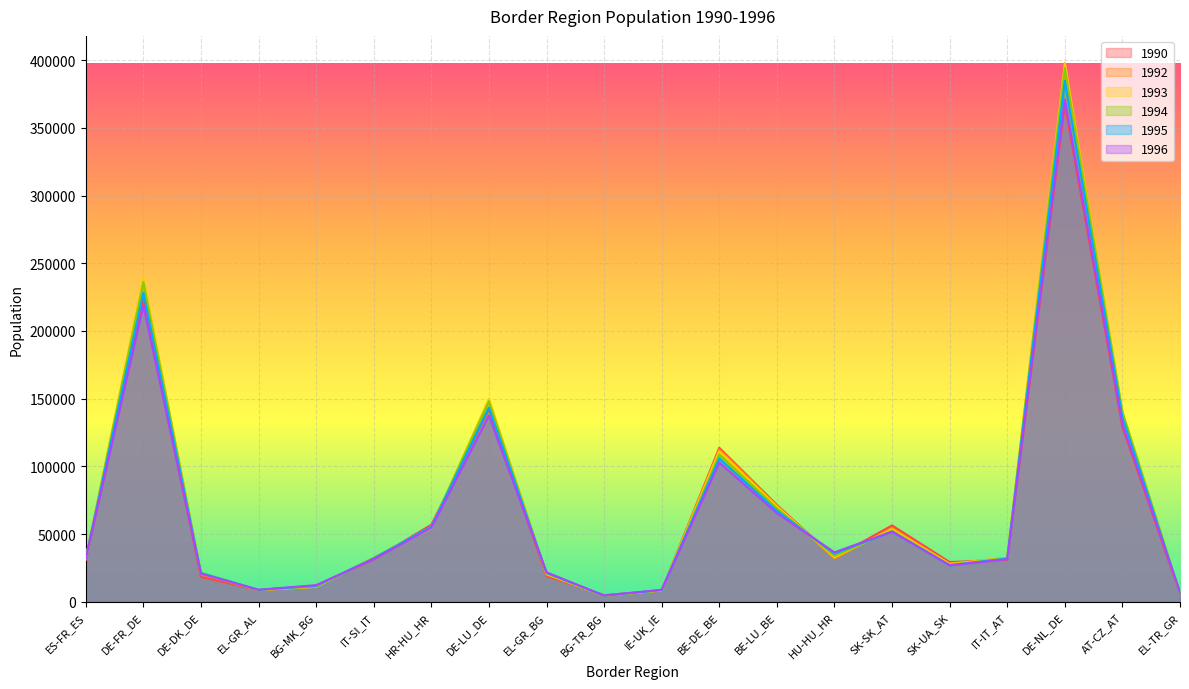

True or false: 1994 has a value of 33857 at HU-HU_HR.

True